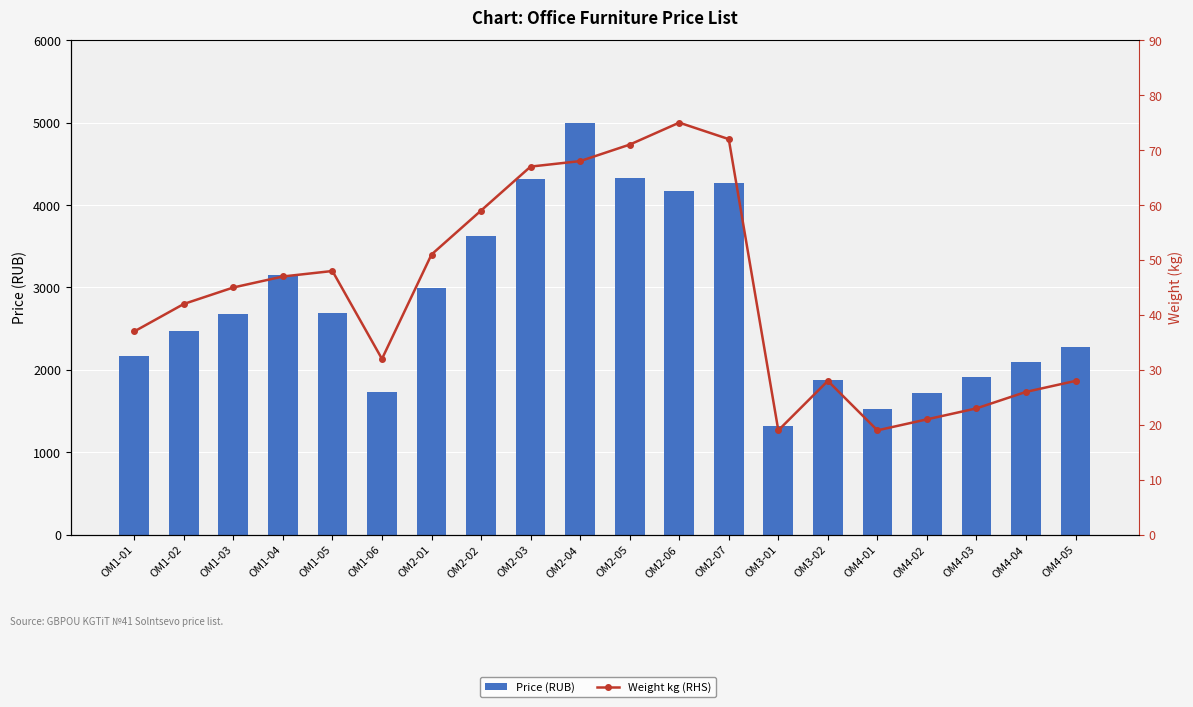

What is the difference between the Weight kg (RHS) values at ОМ1-06 and ОМ2-07?

40